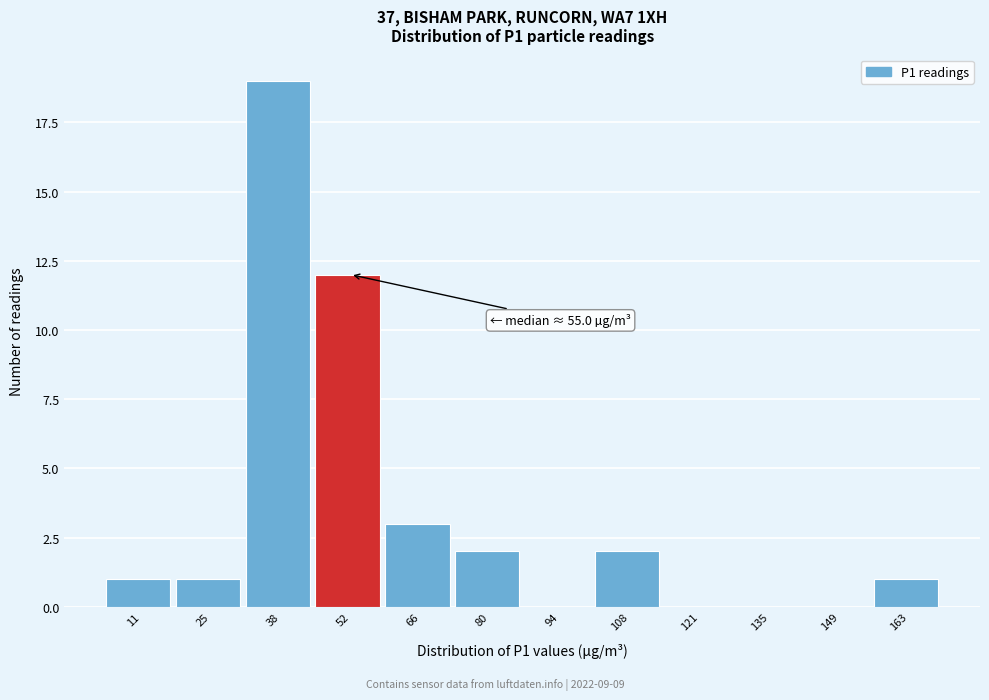

Reading left to right, list all the values displayed in this chart.

11=1	25=1	38=19	52=12	66=3	80=2	94=0	108=2	121=0	135=0	149=0	163=1